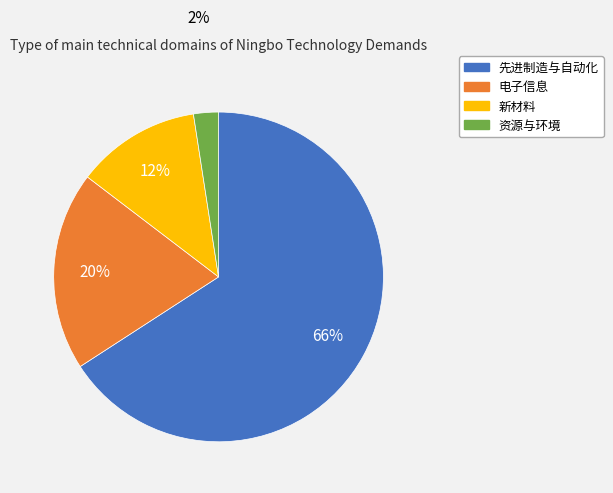

Is it true that 先进制造与自动化 is 66% of the pie?

True